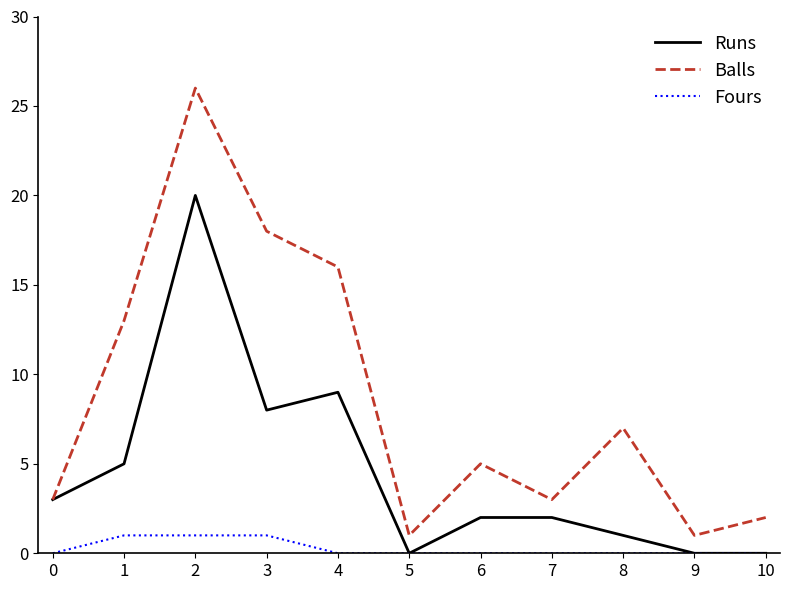

True or false: Fours and Balls intersect in this chart.

False